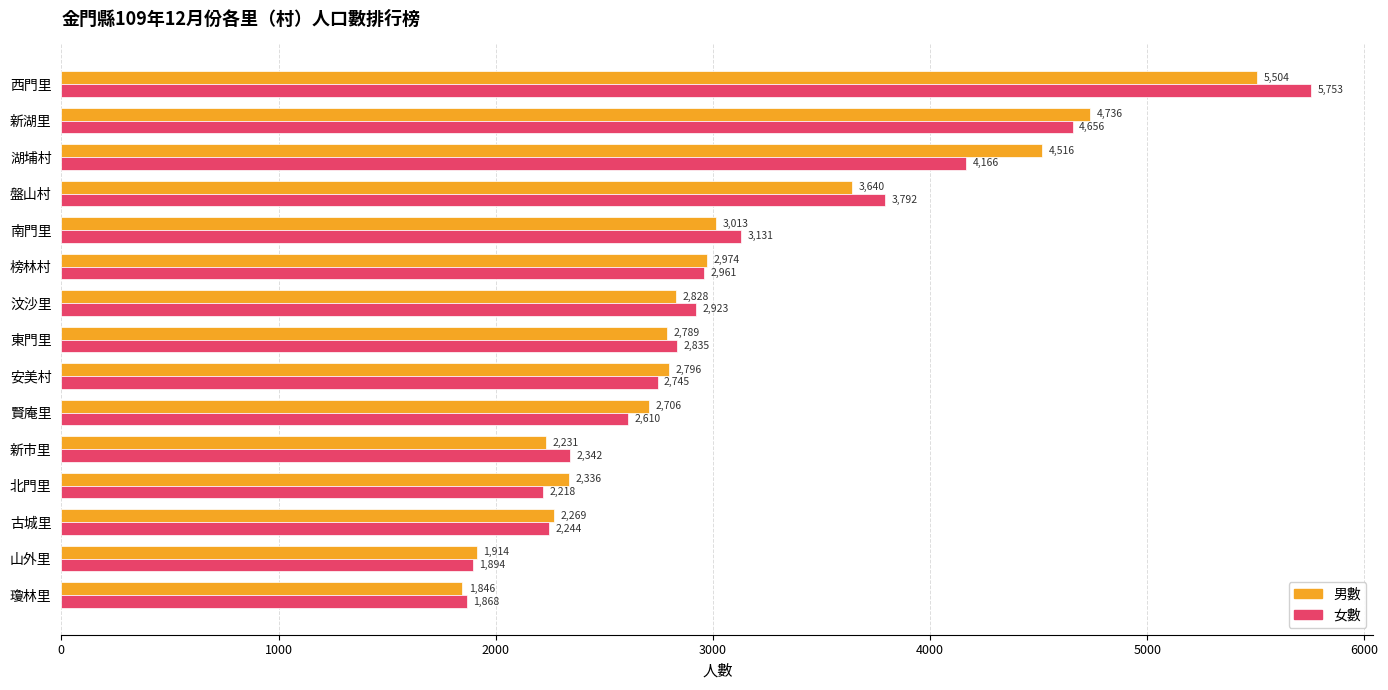

What is the highest value of the 男數 series?

5504